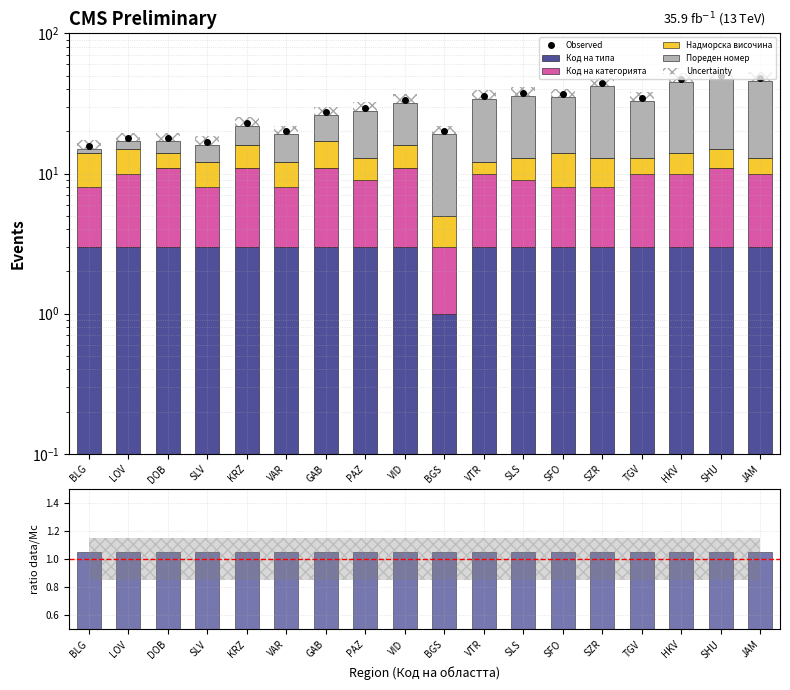

What are all the series names shown in the legend?

Код на типа, Код на категорията, Надморска височина, Пореден номер